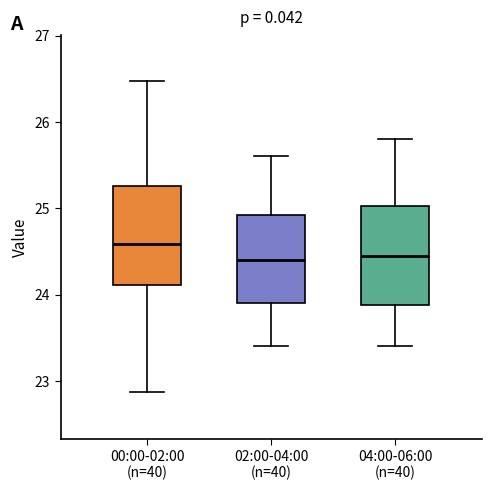

Which box's median line is the highest?

00:00-02:00 (n=40)